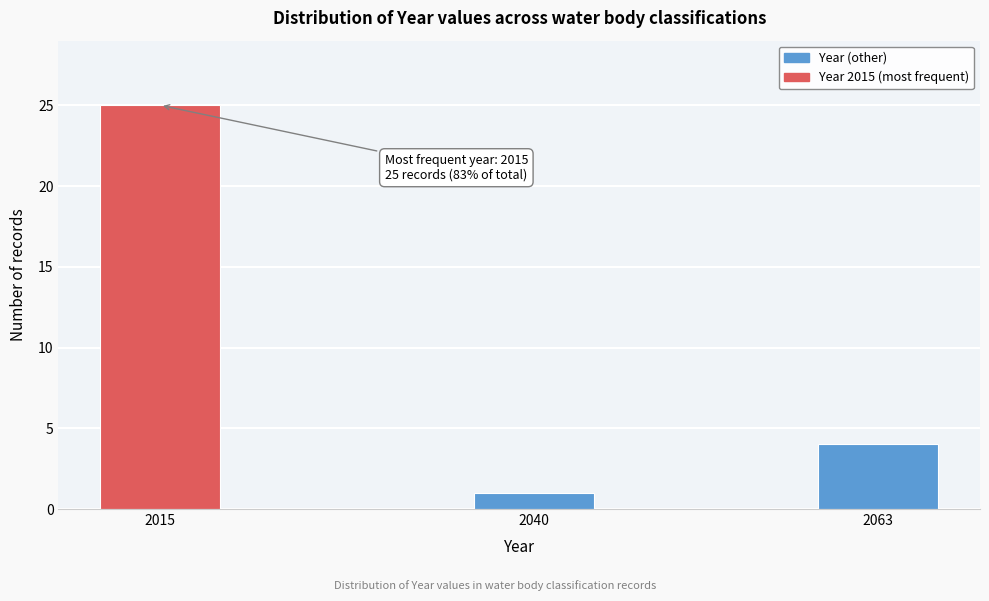

Reading left to right, transcribe all the data shown in this chart.

25	1	4